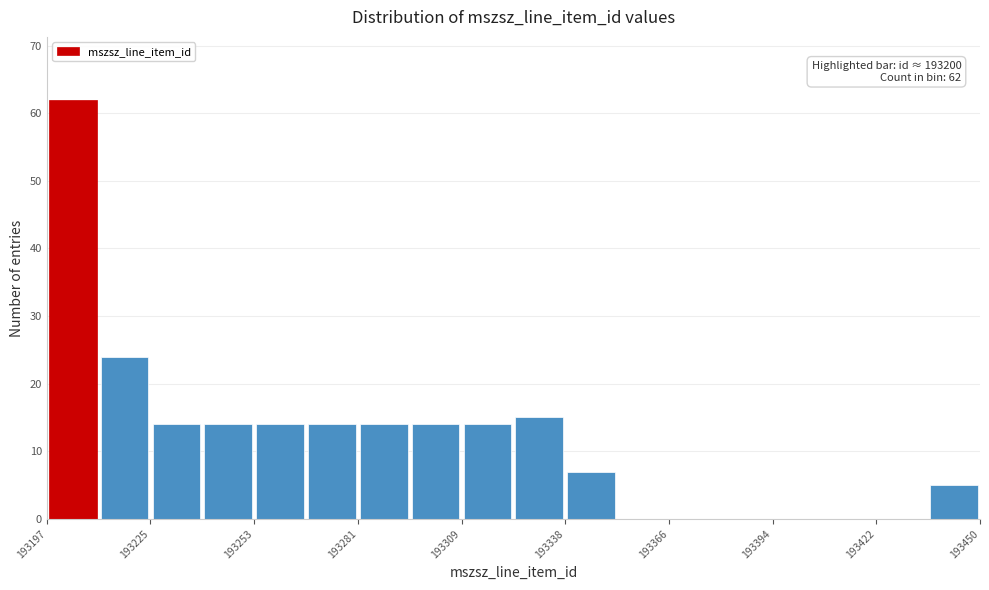

Read against the x-axis, roughly where is the centre of the tallest bar?

193205